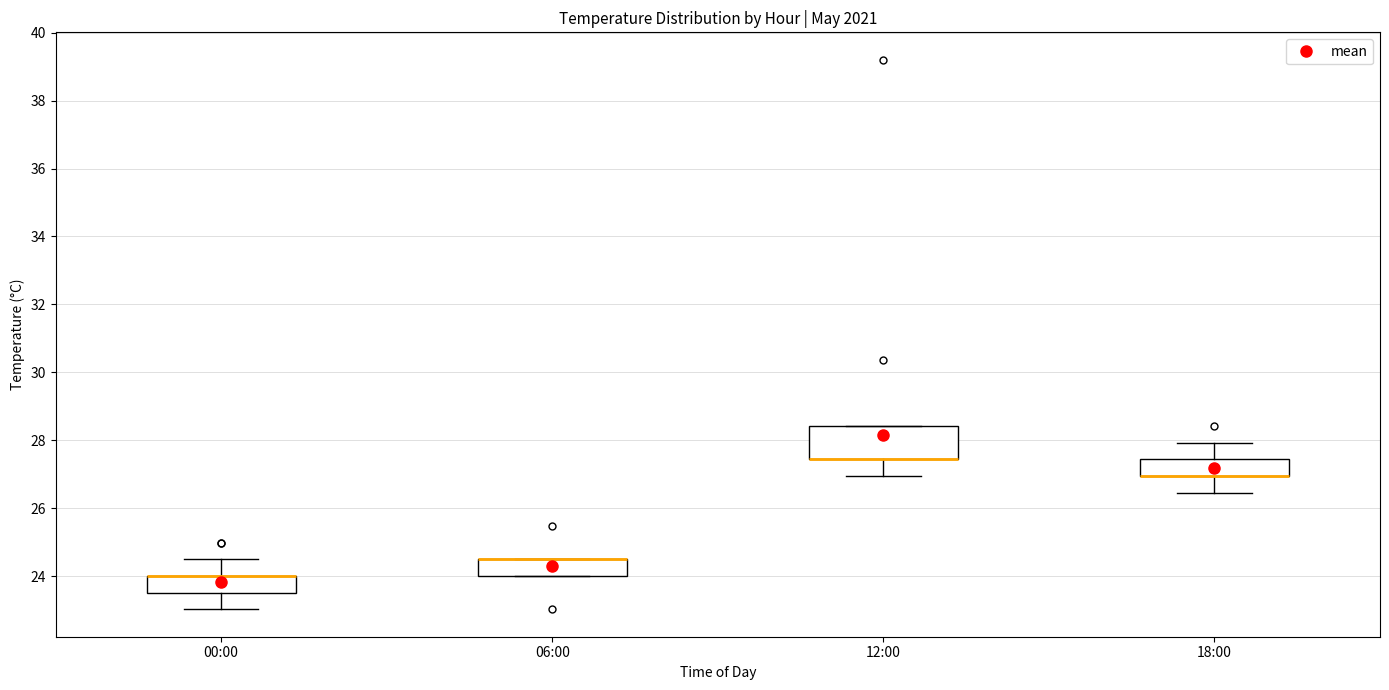

Reading left to right, transcribe this box plot: for each box, give where its median line is, the range the box spans, and where its two whiskers end, as read against the y-axis. The values are not printed on the chart, so give them approximately, as read against the axis.

00:00: median 24.0 (drawn on the box's upper edge), box 23.6 to 24.0, whiskers 23.0 to 24.6
06:00: median 24.6 (drawn on the box's upper edge), box 24.0 to 24.6, whiskers 24.0 to 24.6
12:00: median 27.4 (drawn on the box's lower edge), box 27.4 to 28.4, whiskers 27.0 to 28.4
18:00: median 27.0 (drawn on the box's lower edge), box 27.0 to 27.4, whiskers 26.4 to 28.0